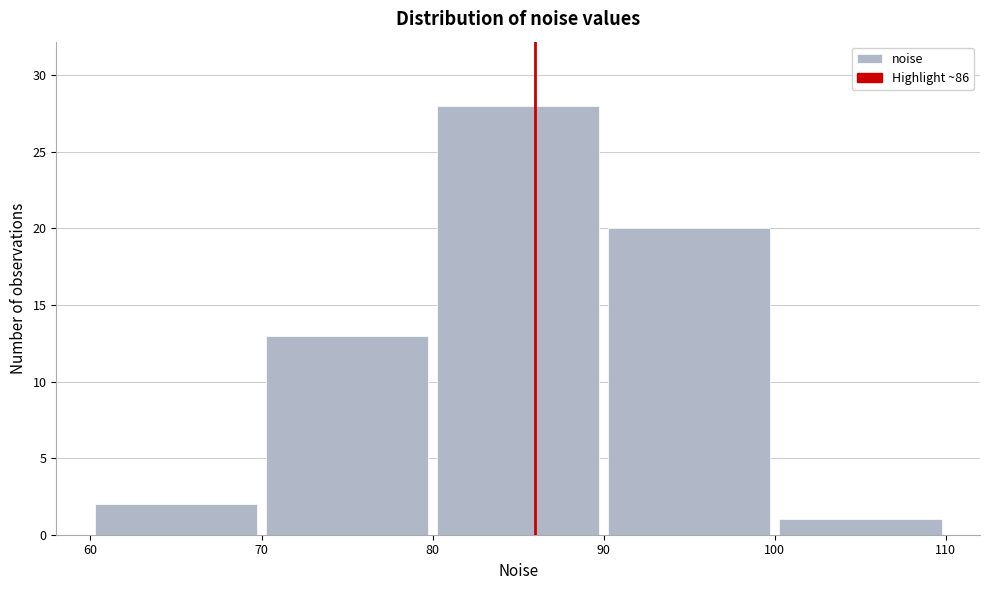

Which range on the x-axis has the tallest bar?

80 to 90